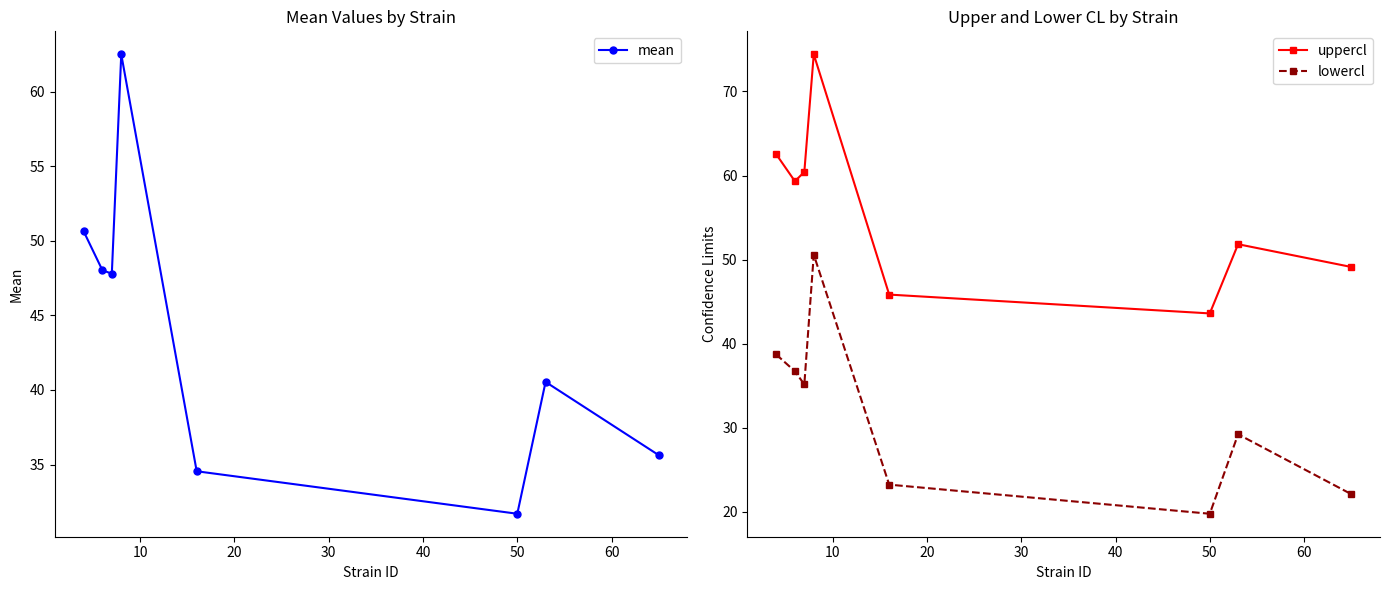

What is the difference between the maximum and second lowest values in the mean series?

28.0